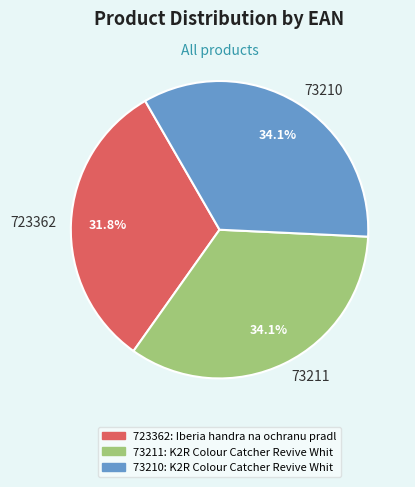

What is the smallest slice in the pie chart?

723362